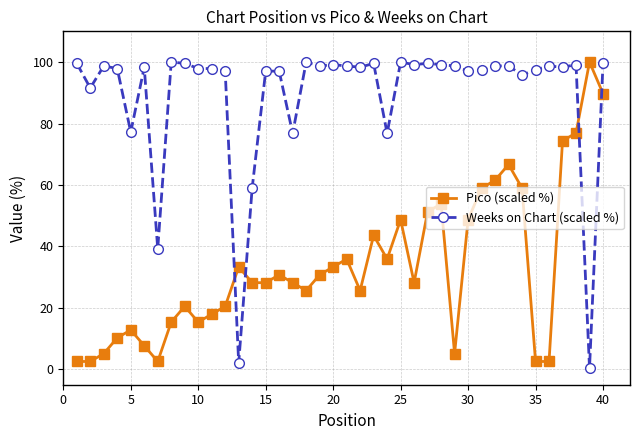

How many lines are shown in the chart?

2